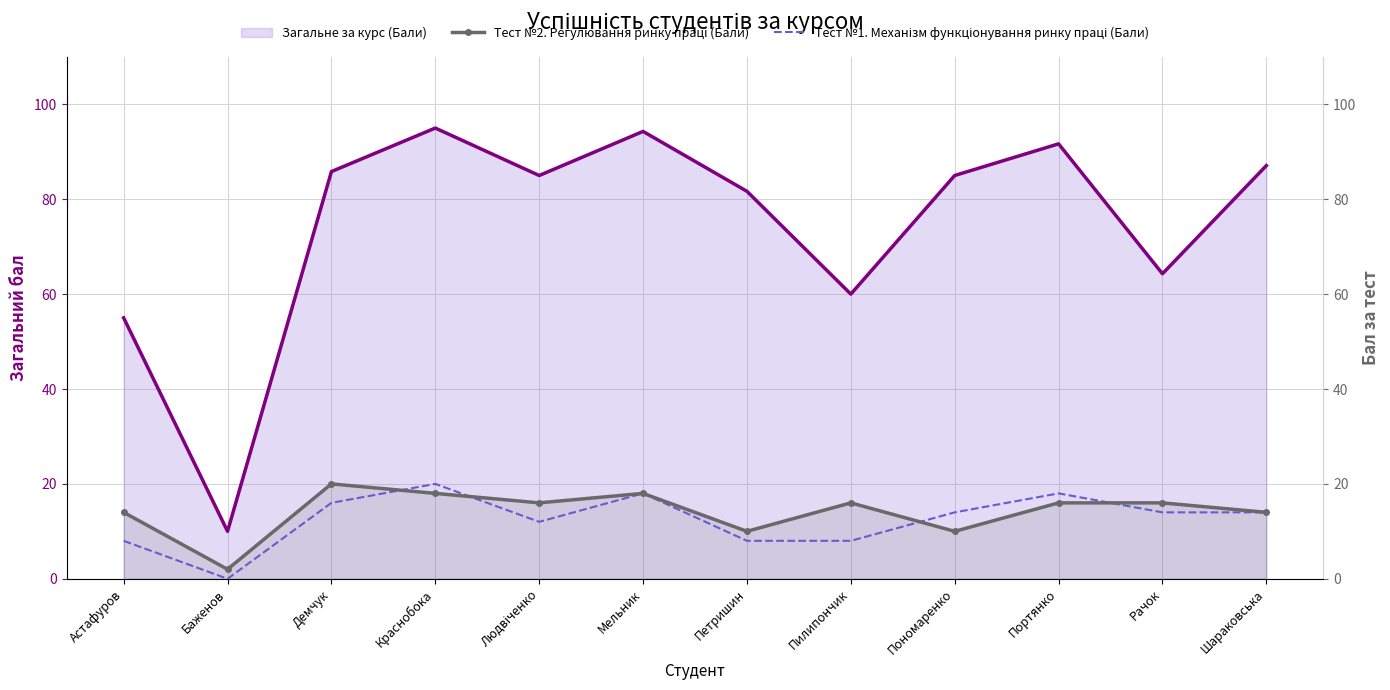

The value of Тест №2. Регулювання ринку праці (Бали) at Пономаренко is 6. True or false?

False